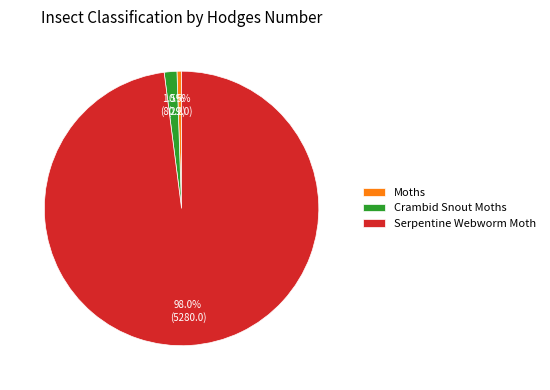

What percentage is the Serpentine Webworm Moth slice, to the nearest percent?

98%